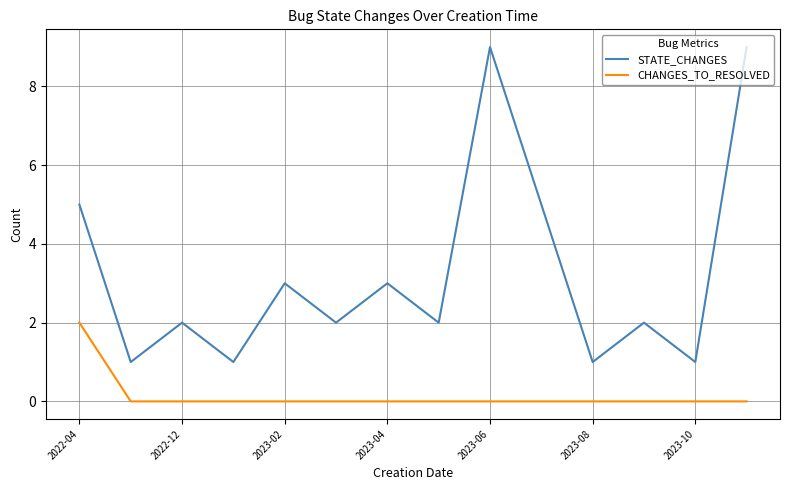

What is the maximum value shown in the chart?

9